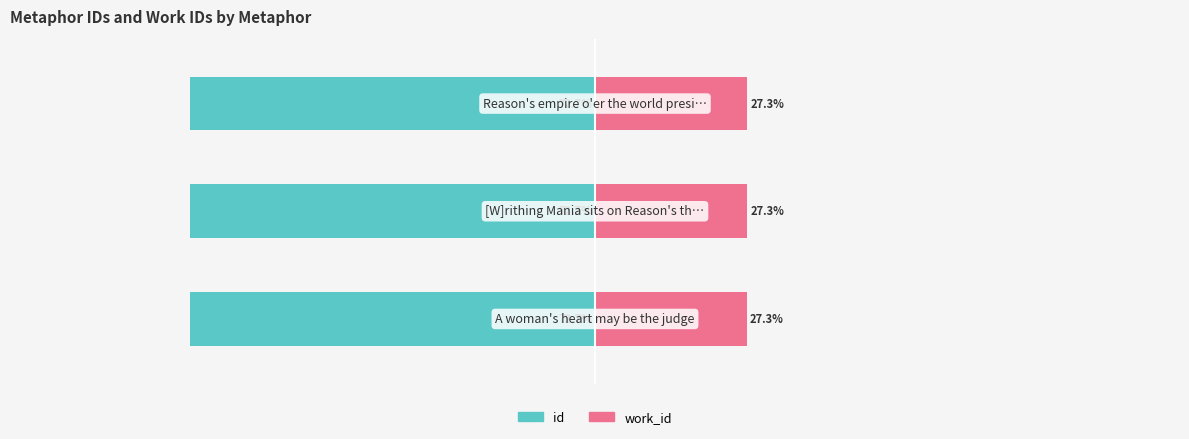

List the labels in order of id value, smallest first.

0, 2, 1